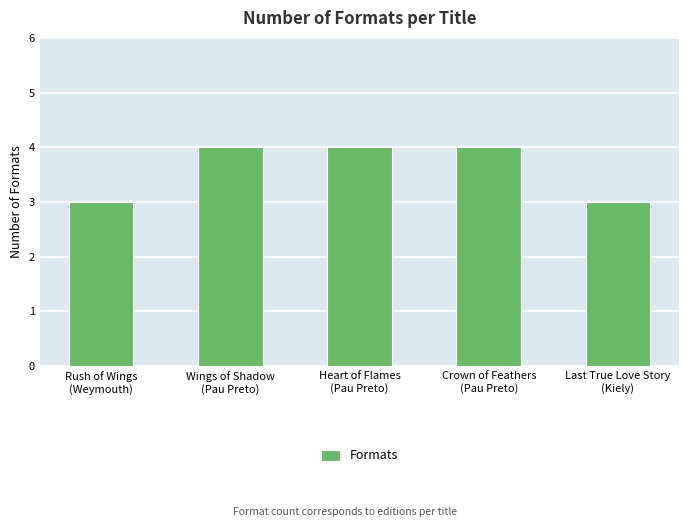

How many values are below 4?

2